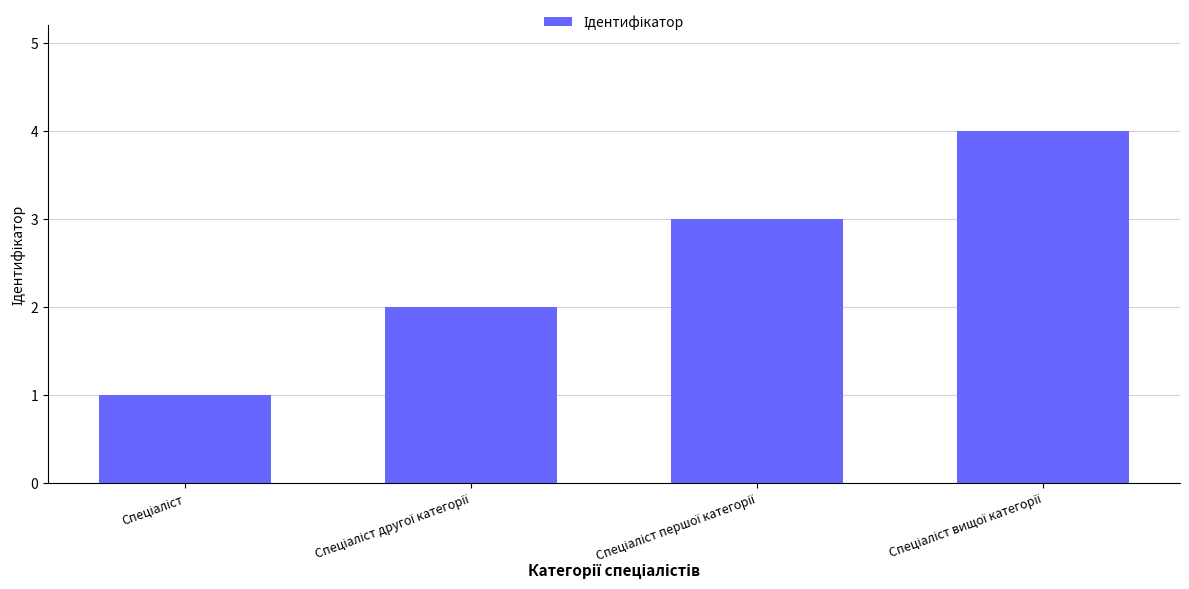

How many data points are less than 3?

2